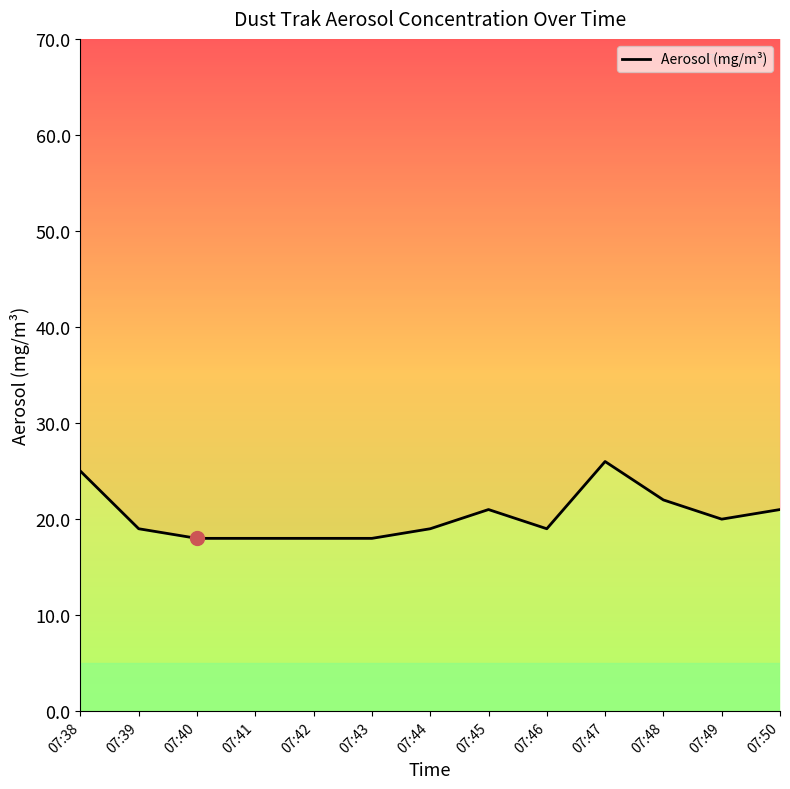

Is it true that the value at 07:49 is 0.0?

True